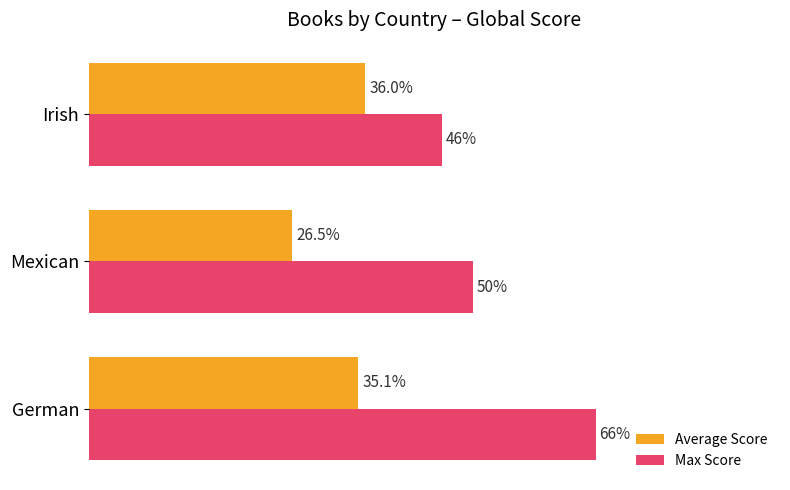

What are all the series names shown in the legend?

Average Score, Max Score